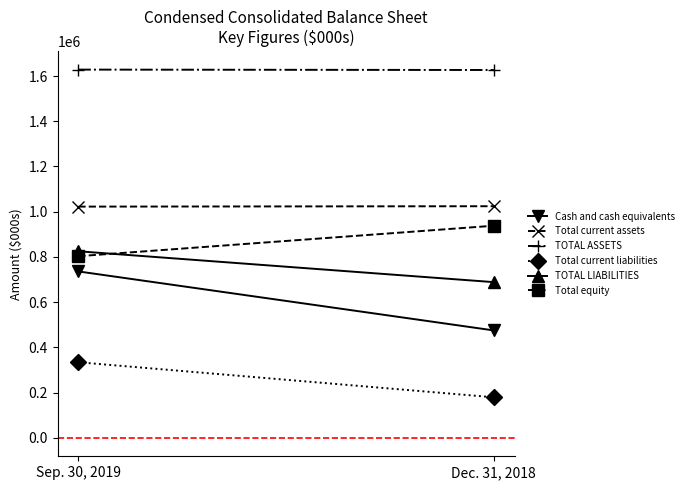

The value of Total current assets at Dec. 31, 2018 is 1647681. True or false?

False